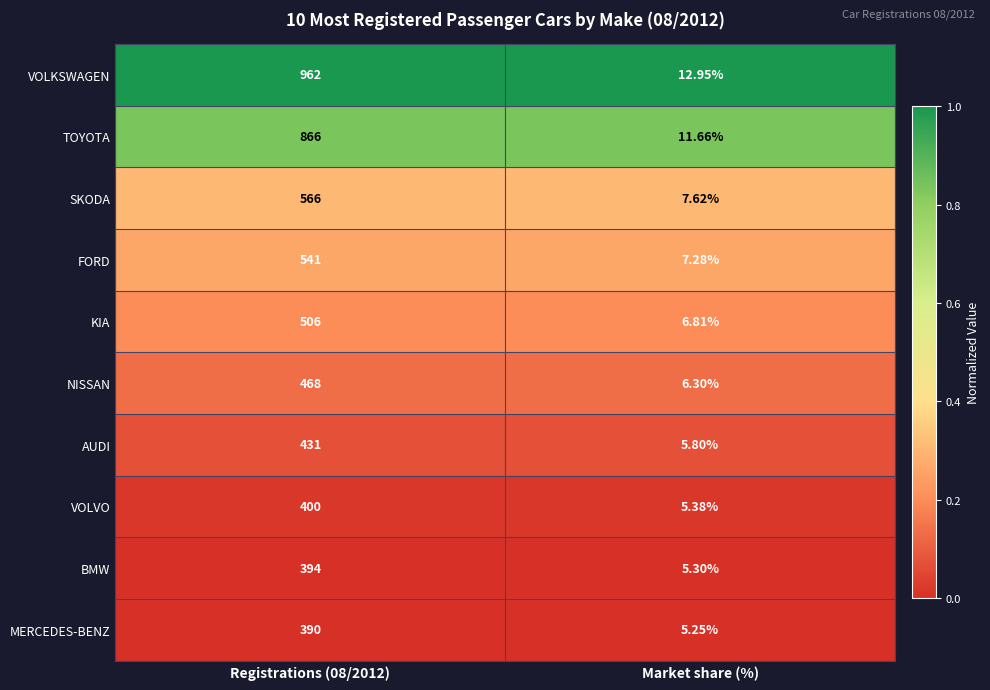

List the series in order of their peak value, highest first.

VOLKSWAGEN, TOYOTA, SKODA, FORD, KIA, NISSAN, AUDI, VOLVO, BMW, MERCEDES-BENZ